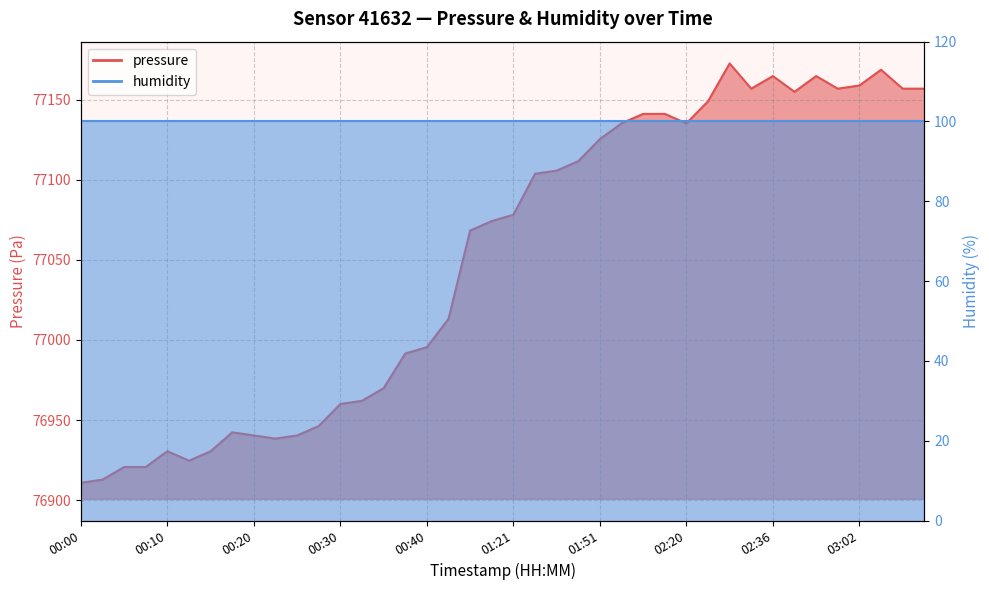

Reading left to right, extract all data points from this chart.

00:00=76910.8	00:03=76912.8	00:05=76920.7	00:08=76920.7	00:10=76930.5	00:13=76924.6	00:15=76930.5	00:18=76942.3	00:20=76940.4	00:23=76938.4	00:25=76940.4	00:28=76946.3	00:30=76960.1	00:33=76962.0	00:35=76969.9	00:37=76991.6	00:40=76995.5	00:45=77013.2	01:06=77068.3	01:18=77074.2	01:21=77078.2	01:27=77103.8	01:39=77105.8	01:48=77111.7	01:51=77125.4	01:56=77135.3	02:01=77141.2	02:17=77141.2	02:20=77135.3	02:26=77149.1	02:30=77172.7	02:33=77156.9	02:36=77164.8	02:47=77155.0	02:57=77164.8	03:00=77156.9	03:02=77158.9	03:13=77168.8	03:16=77156.9	03:19=77156.9